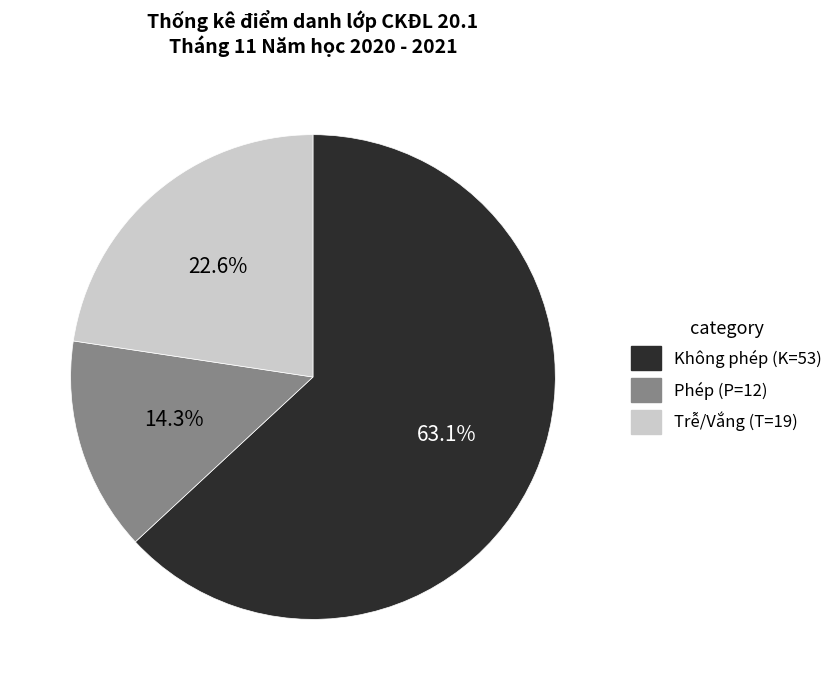

What is the smallest slice in the pie chart?

Phép (P=12)